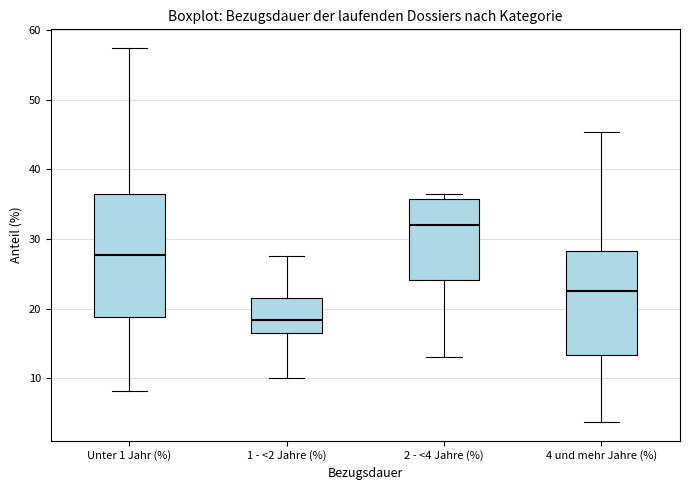

Reading left to right, read every box against the y-axis: the position of its median line, the range the box covers, and the ends of its whiskers. The values are not printed on the chart, so give them approximately, as read against the axis.

Unter 1 Jahr (%): median 28, box 19 to 36, whiskers 8 to 57
1 - <2 Jahre (%): median 18, box 17 to 22, whiskers 10 to 28
2 - <4 Jahre (%): median 32, box 24 to 36, whiskers 13 to 36 (just above the box's upper edge)
4 und mehr Jahre (%): median 23, box 13 to 28, whiskers 4 to 45